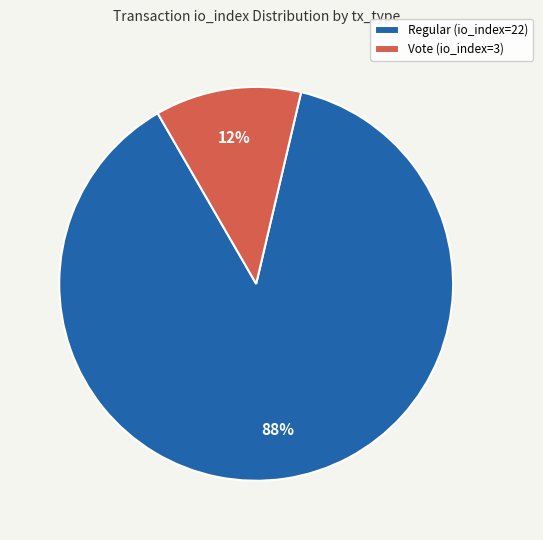

What percentage is the Regular (io_index=22) slice, to the nearest percent?

88%